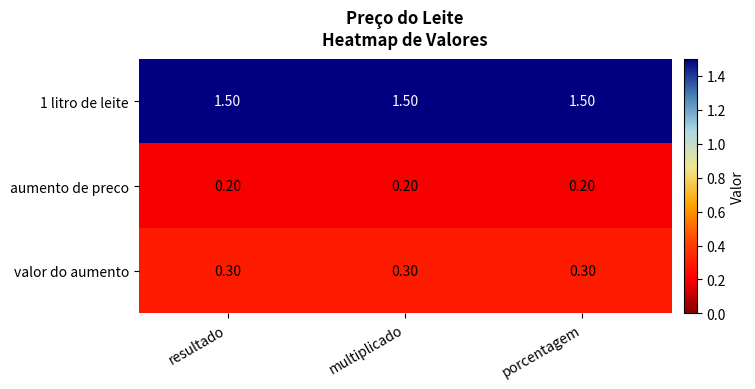

What is the difference between the highest and lowest values at resultado?

1.3